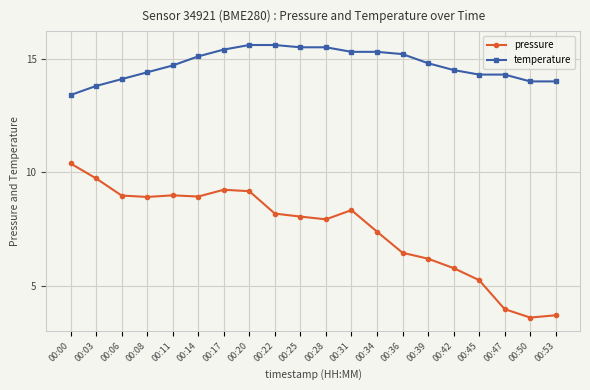

Which series has the widest spread of values?

pressure